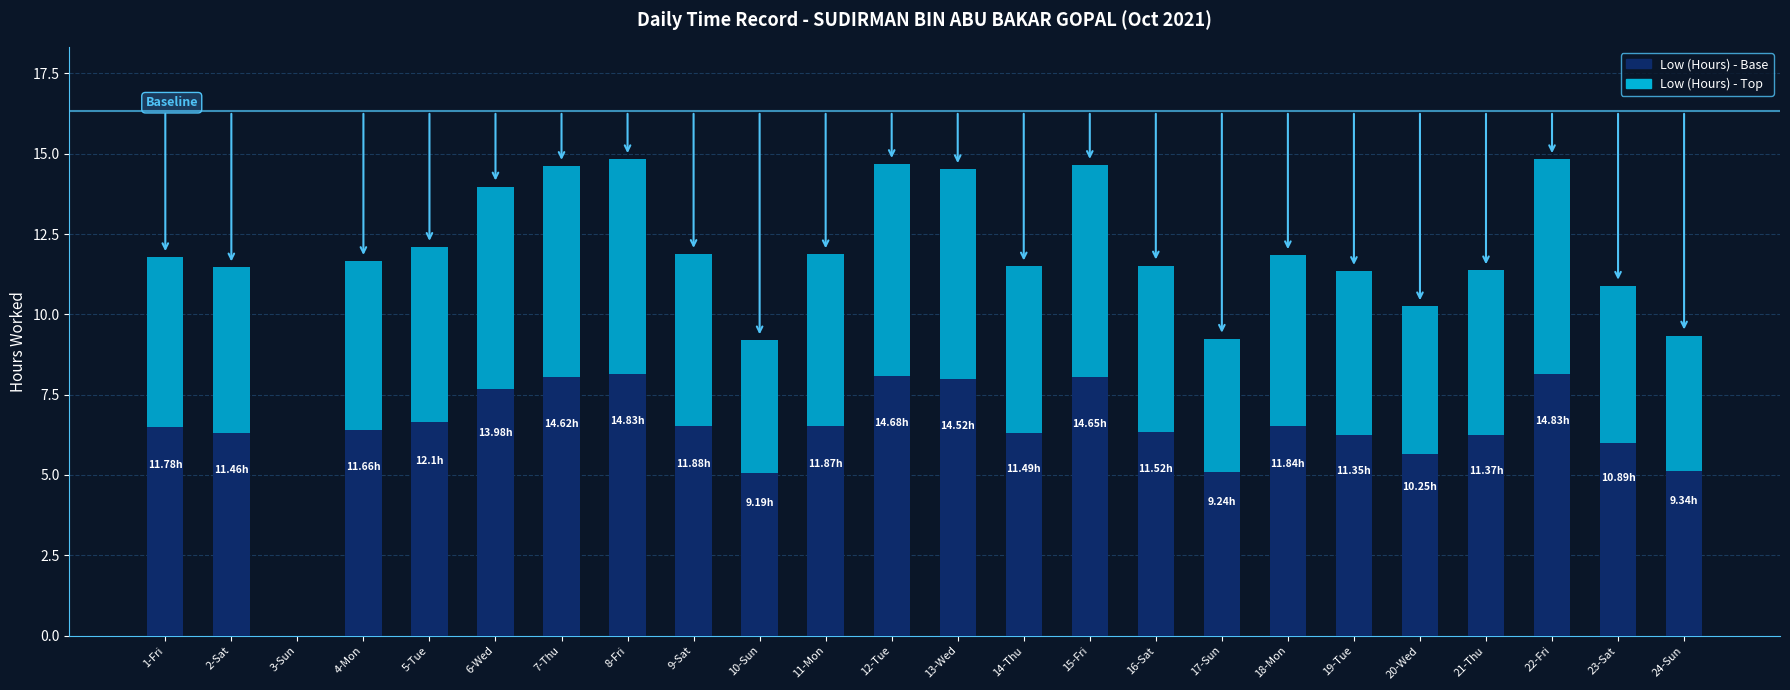

What value does the Low (Hours) series have at 4-Mon?

11.7